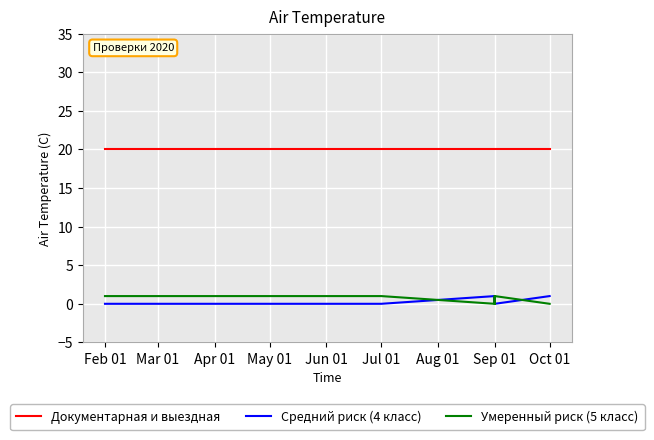

In Средний риск (4 класс), how many points are lower than both neighbors (excluding endpoints)?

1